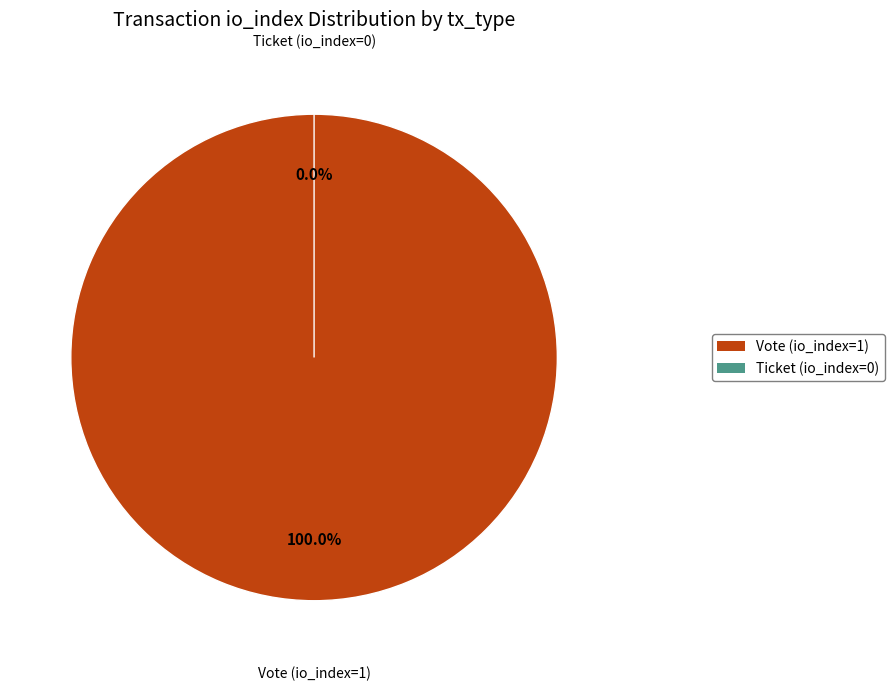

To the nearest percent, what is the difference between the Vote (io_index=1) and Ticket (io_index=0) slice percentages?

100%